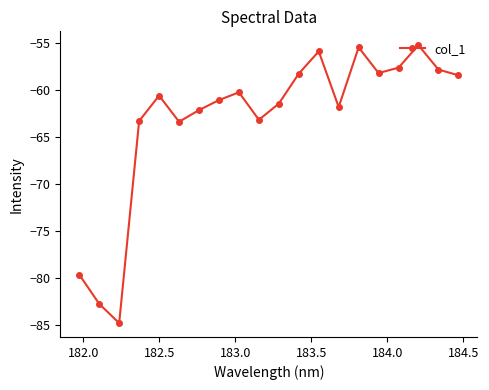

What is the minimum value shown in the chart?

-84.8